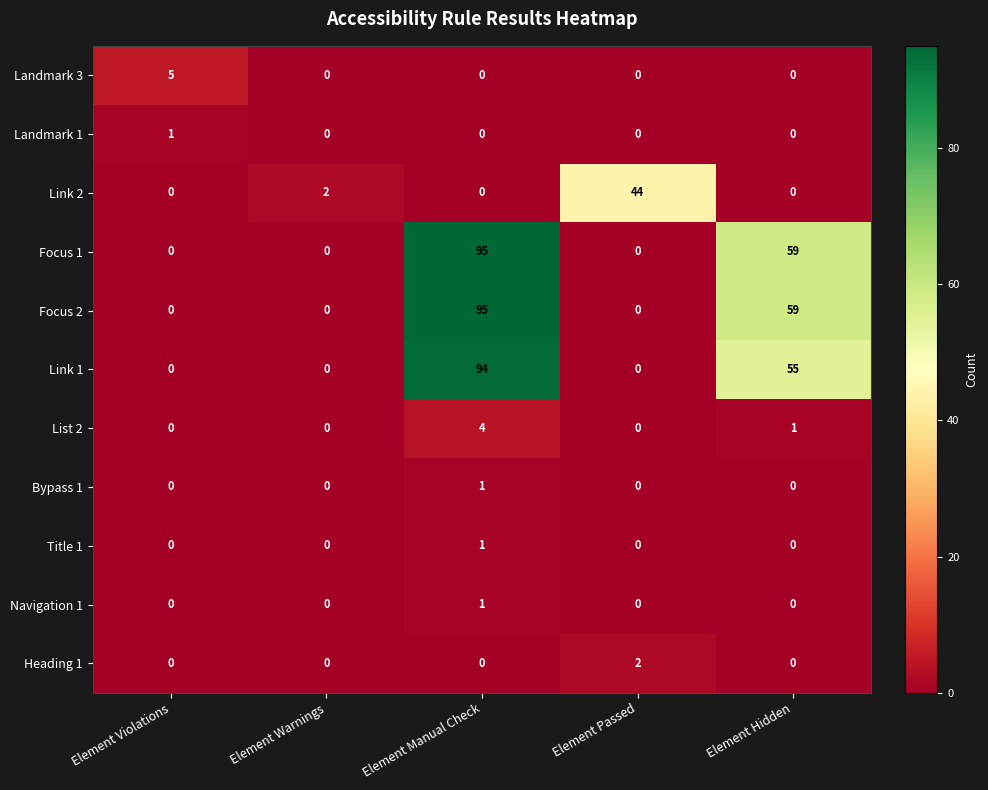

Between Element Violations and Element Warnings, which series saw the biggest shift?

Landmark 3